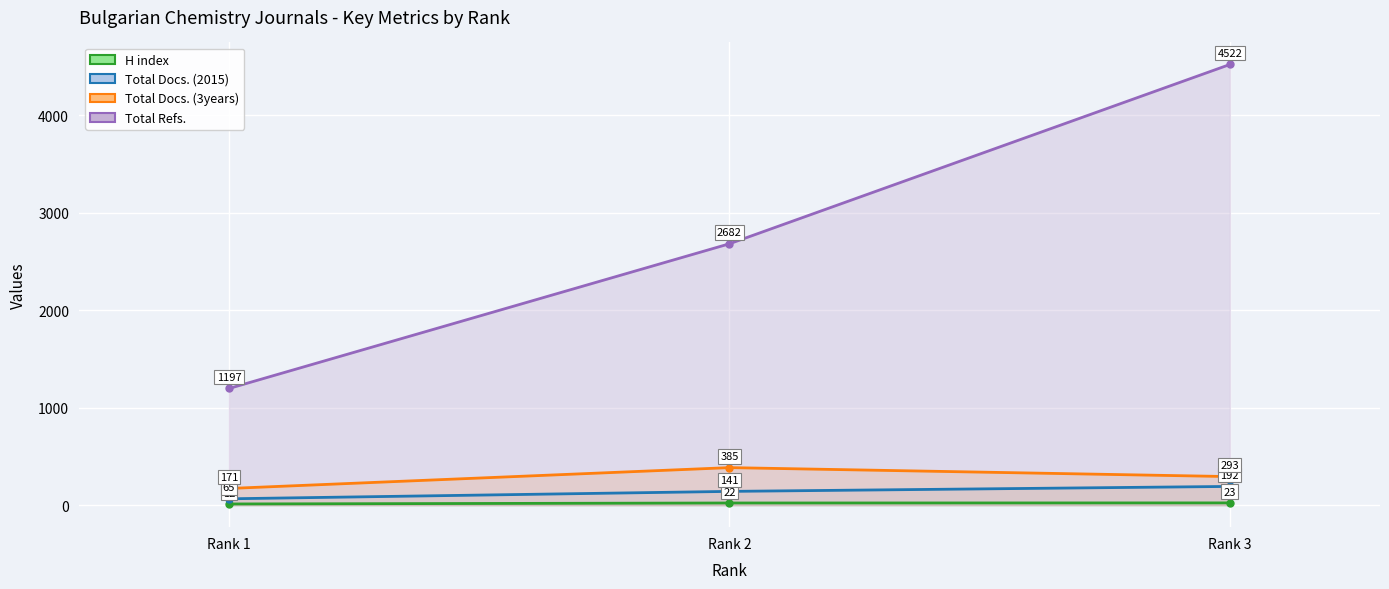

At which label does Total Docs. (2015) first exceed 141?

Rank 3